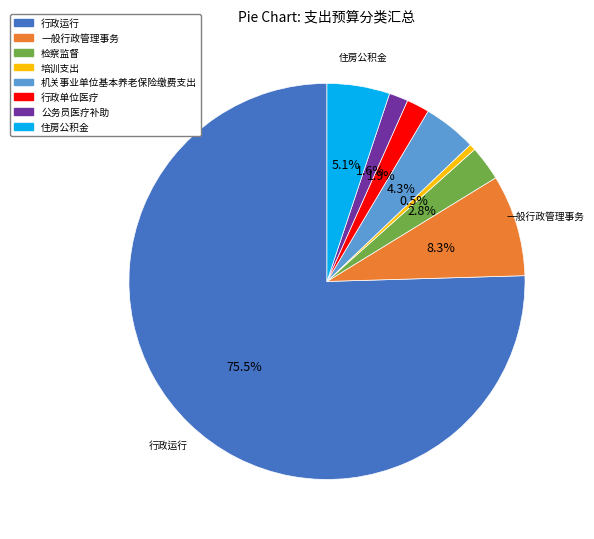

Which slice is the largest?

行政运行